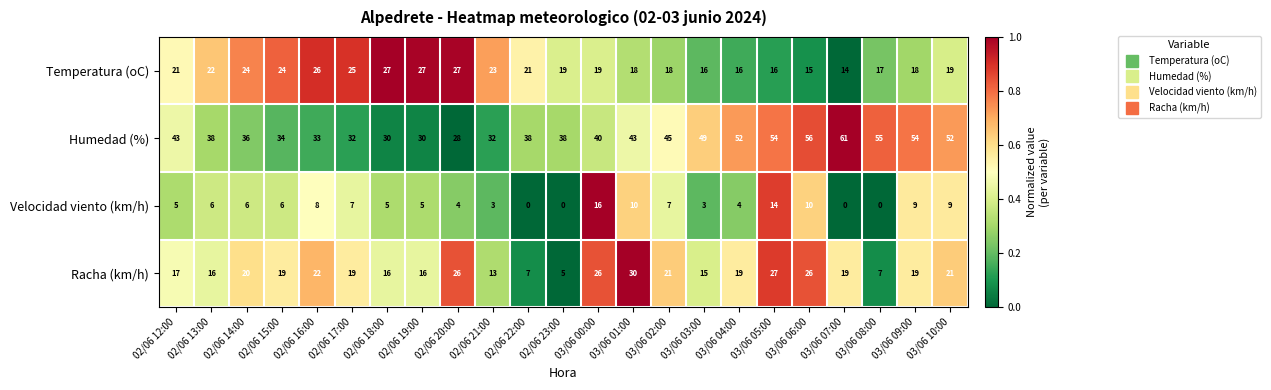

Which category has the highest value in the Velocidad viento (km/h) series?

03/06 00:00